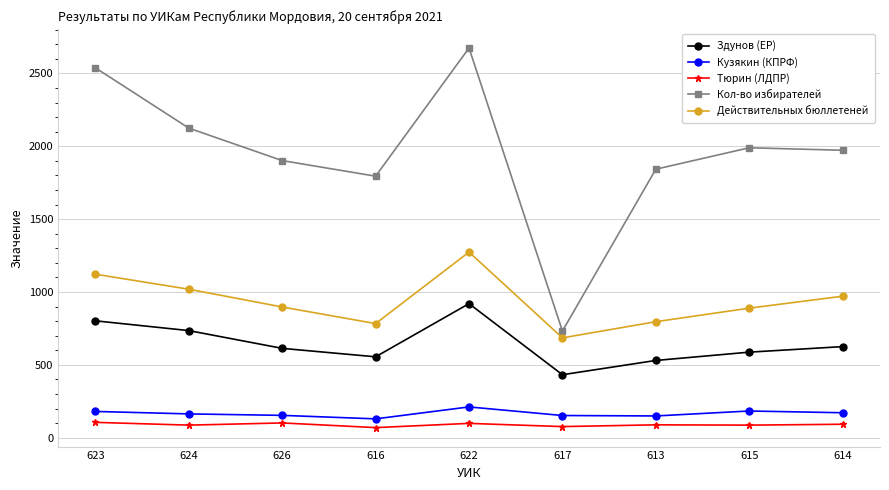

Where is the first local minimum for Действительных бюллетеней?

616